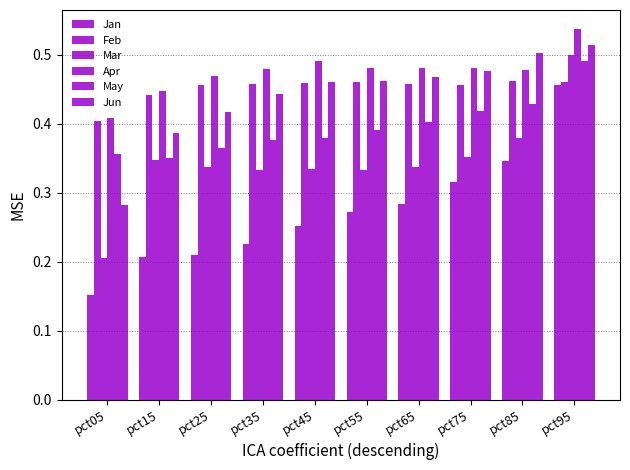

How many groups of bars are there?

10